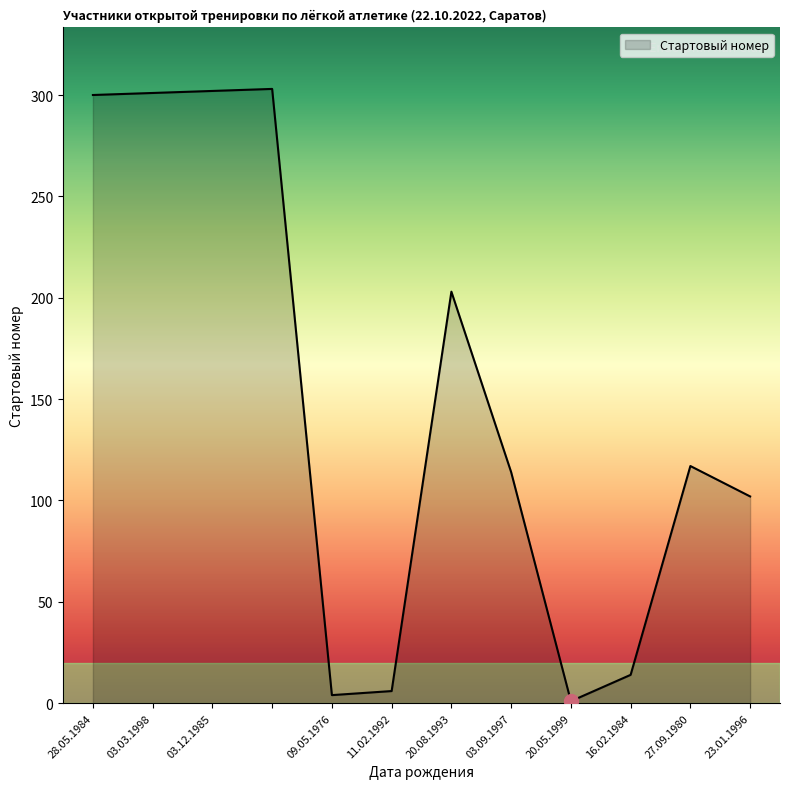

What is the difference between the maximum and minimum values?

302